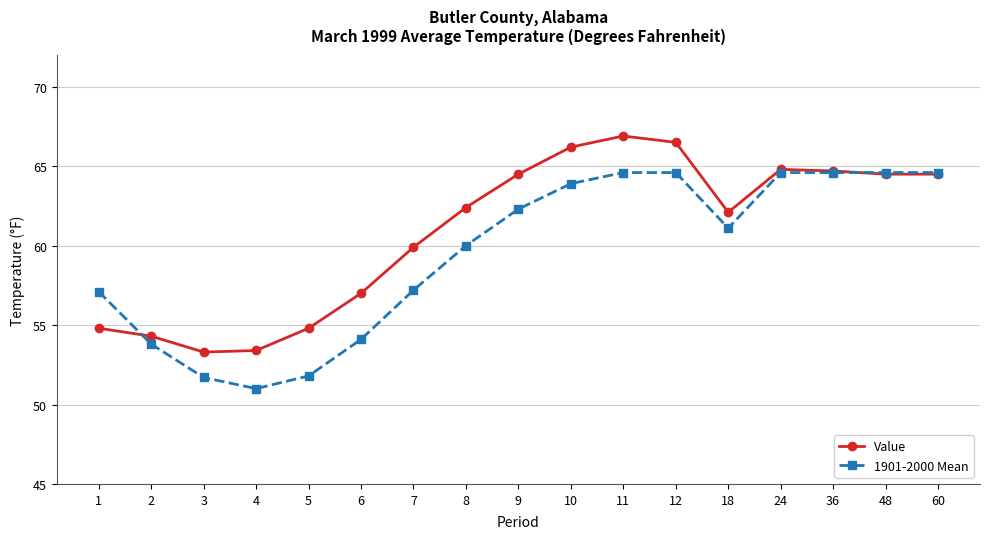

What is the highest value of the 1901-2000 Mean series?

64.6